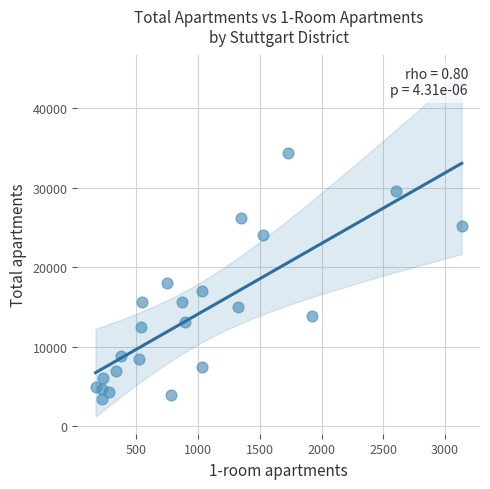

What Y value in the scatter plot is closest to 18858?

18000